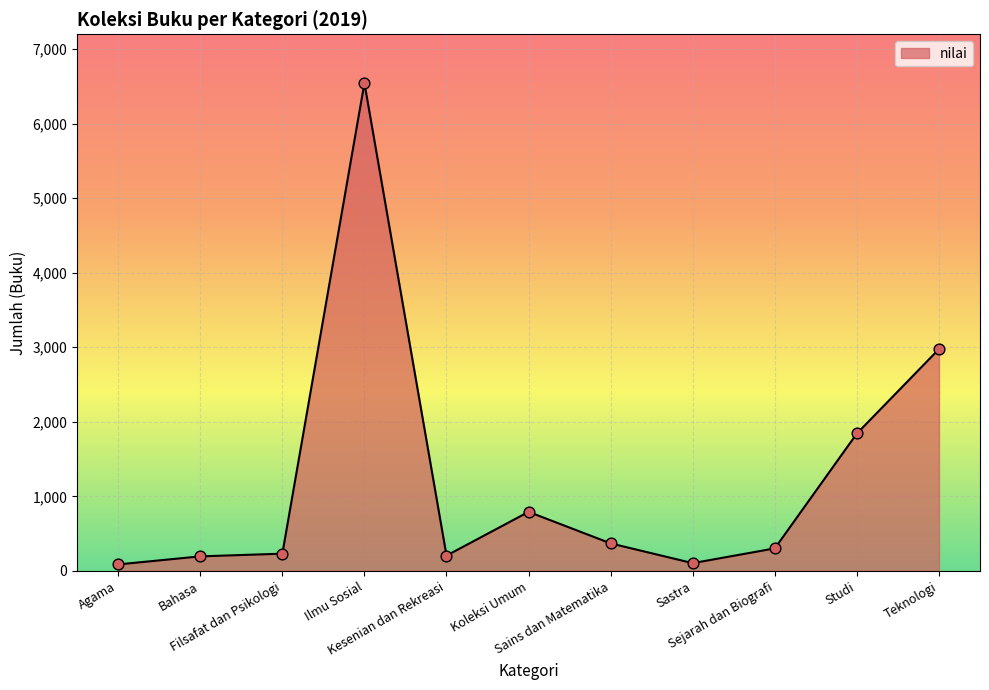

Between Studi and Agama, which is larger?

Studi